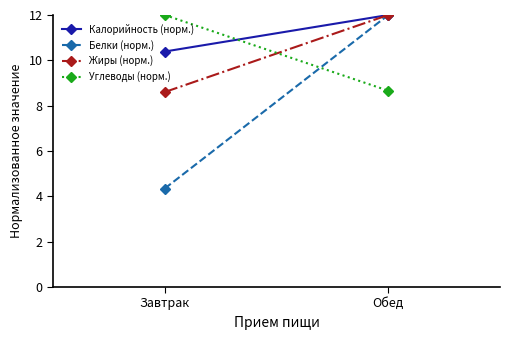

Count the Углеводы (норм.) values in the range 8 to 12.

2